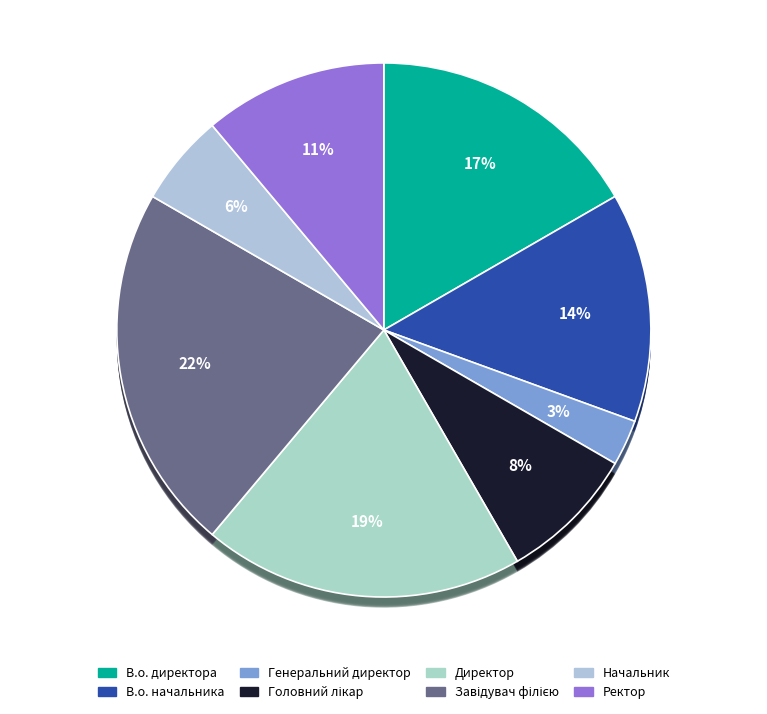

Is the sum of Начальник and Директор greater than half?

No